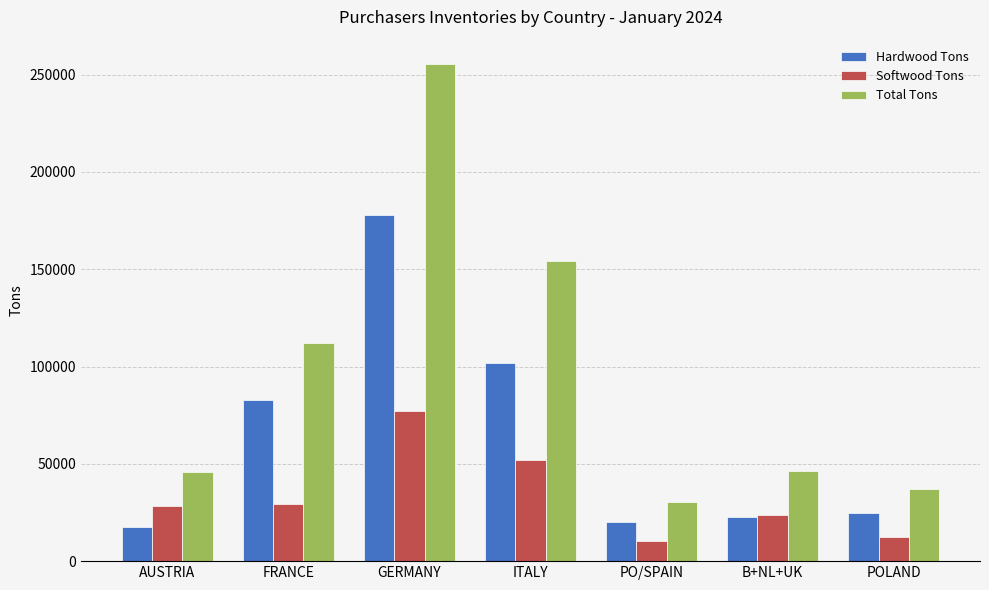

Which series has the largest total across all categories?

Total Tons